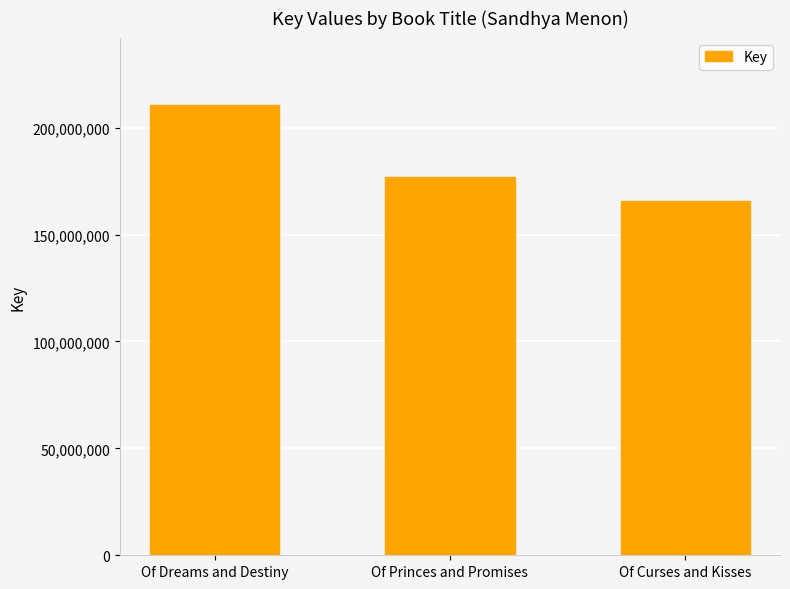

What is the label of the 1st bar from the right?

Of Curses and Kisses